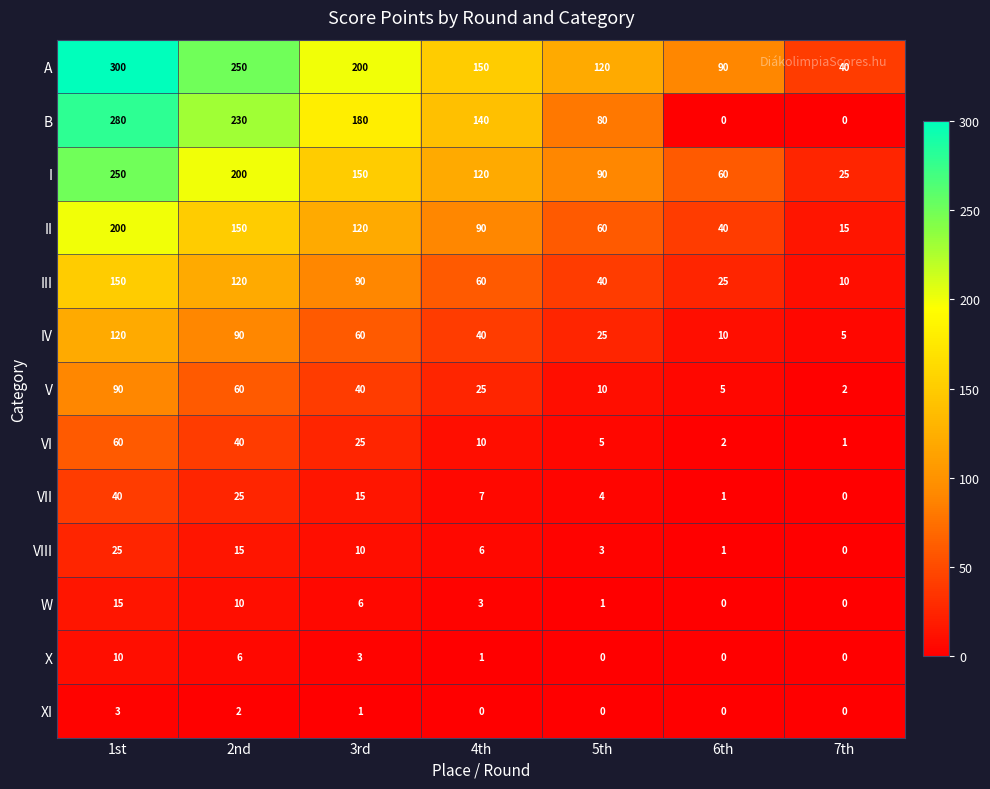

At which label does VIII first exceed 6?

1st